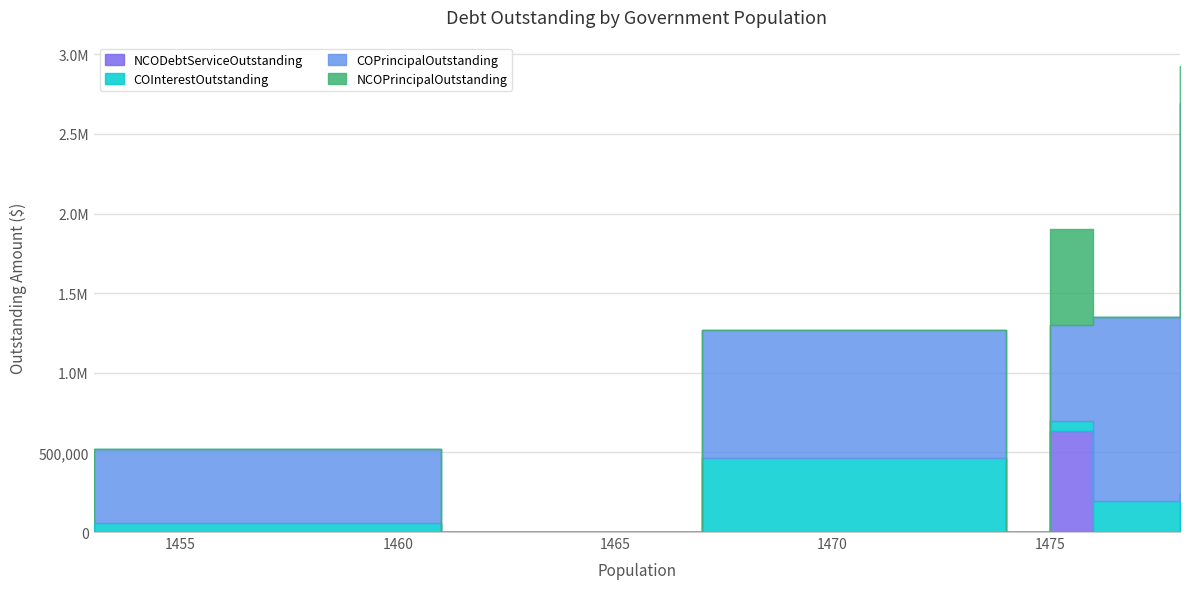

True or false: COInterestOutstanding and COPrincipalOutstanding cross at least once.

False